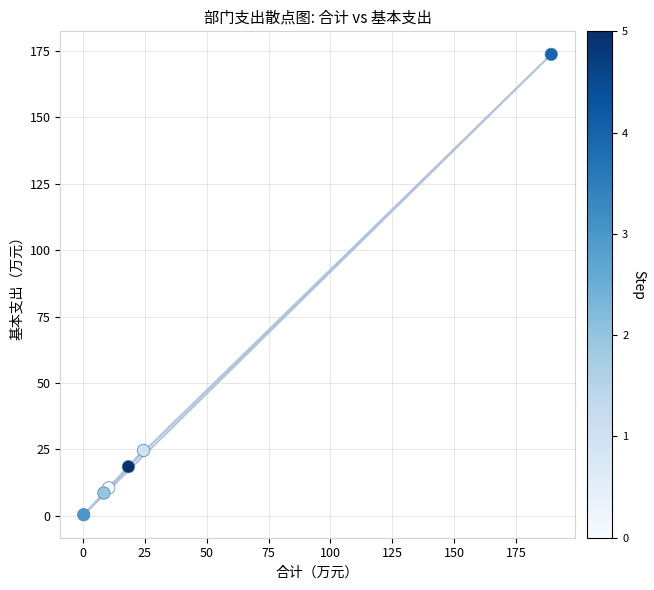

What Y value in the scatter plot is closest to 87?

24.6